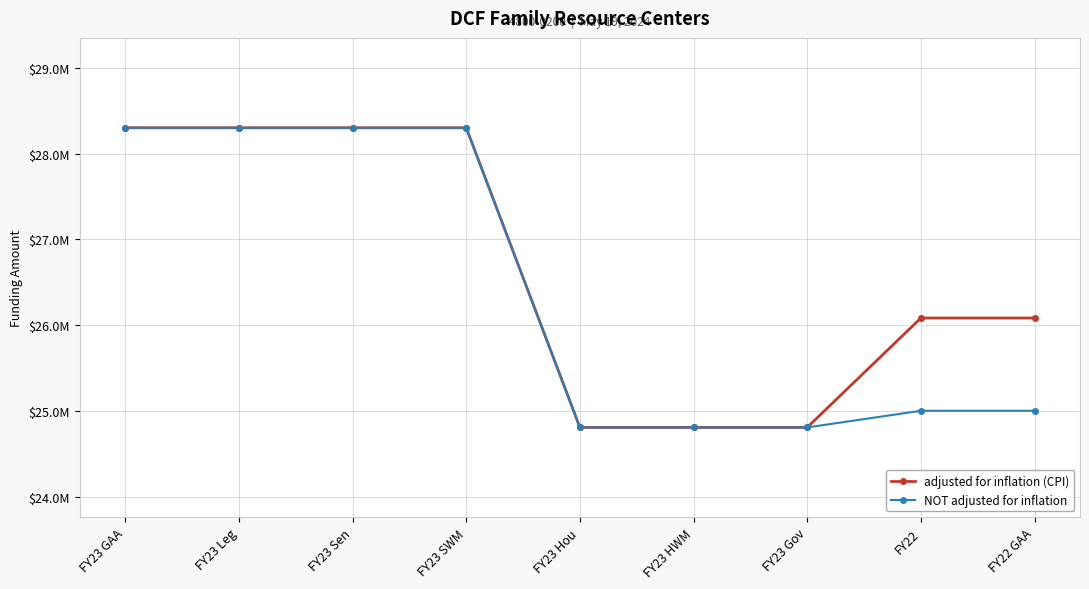

Reading left to right, list all the values displayed in this chart.

adjusted for inflation (CPI): 28300000	28300000	28300000	28300000	24806115	24806115	24806114	26081554	26081554
NOT adjusted for inflation: 28300000	28300000	28300000	28300000	24806115	24806115	24806114	25000000	25000000